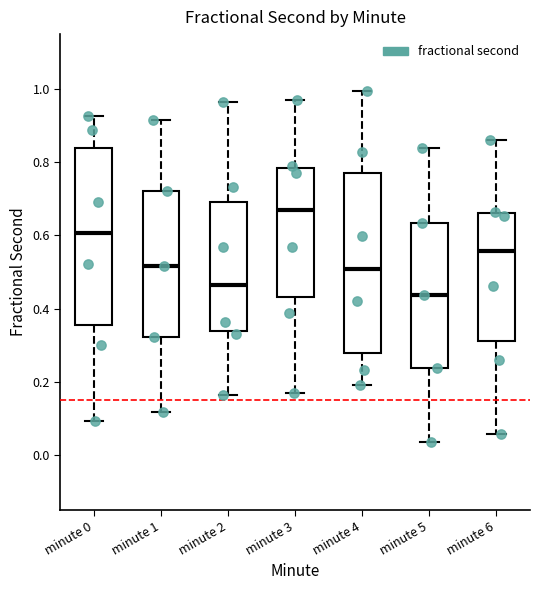

Reading left to right, transcribe this box plot: for each box, give where its median line is, the range the box spans, and where its two whiskers end, as read against the y-axis. The values are not printed on the chart, so give them approximately, as read against the axis.

minute 0: median 0.60, box 0.36 to 0.84, whiskers 0.10 to 0.92
minute 1: median 0.52, box 0.32 to 0.72, whiskers 0.12 to 0.92
minute 2: median 0.46, box 0.34 to 0.70, whiskers 0.16 to 0.96
minute 3: median 0.66, box 0.44 to 0.78, whiskers 0.16 to 0.98
minute 4: median 0.50, box 0.28 to 0.78, whiskers 0.20 to 1.00
minute 5: median 0.44, box 0.24 to 0.64, whiskers 0.04 to 0.84
minute 6: median 0.56, box 0.32 to 0.66, whiskers 0.06 to 0.86